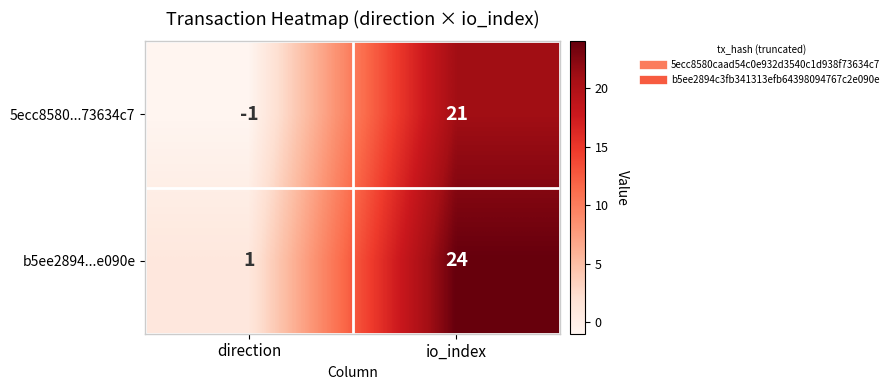

Where is b5ee2894...e090e nearest to the value 12?

direction